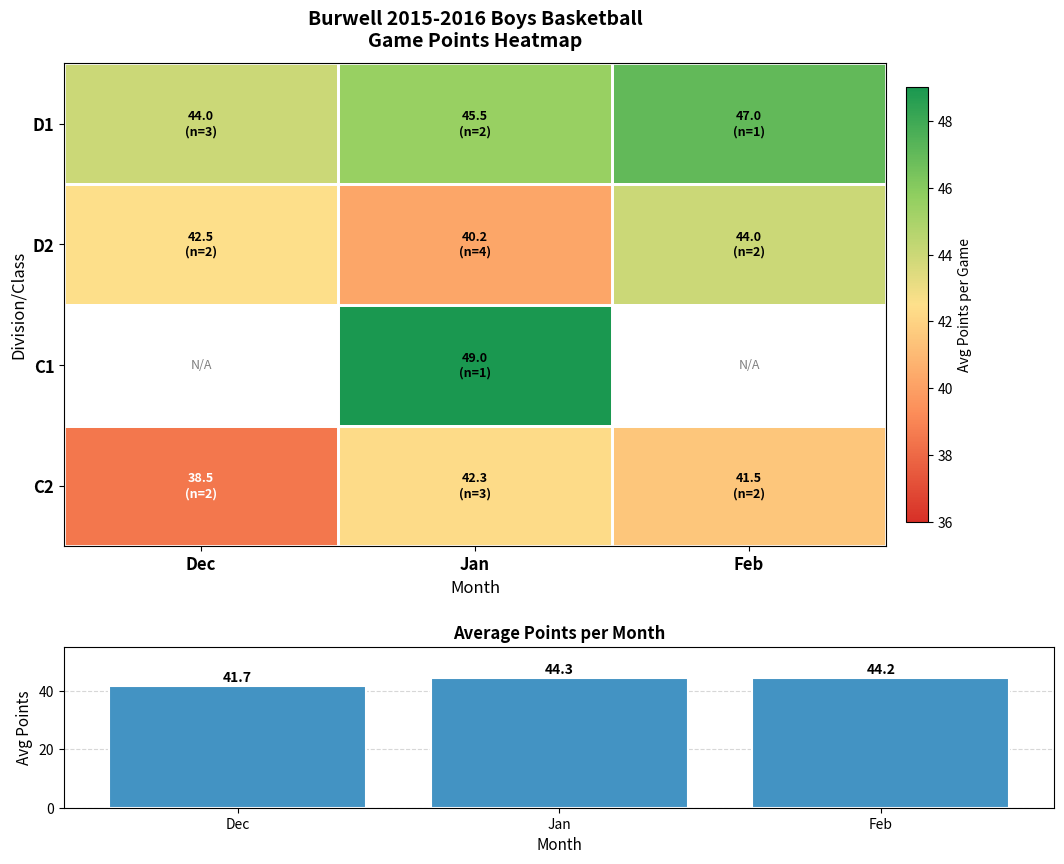

At which label does Avg Points by Month first exceed 44?

Jan